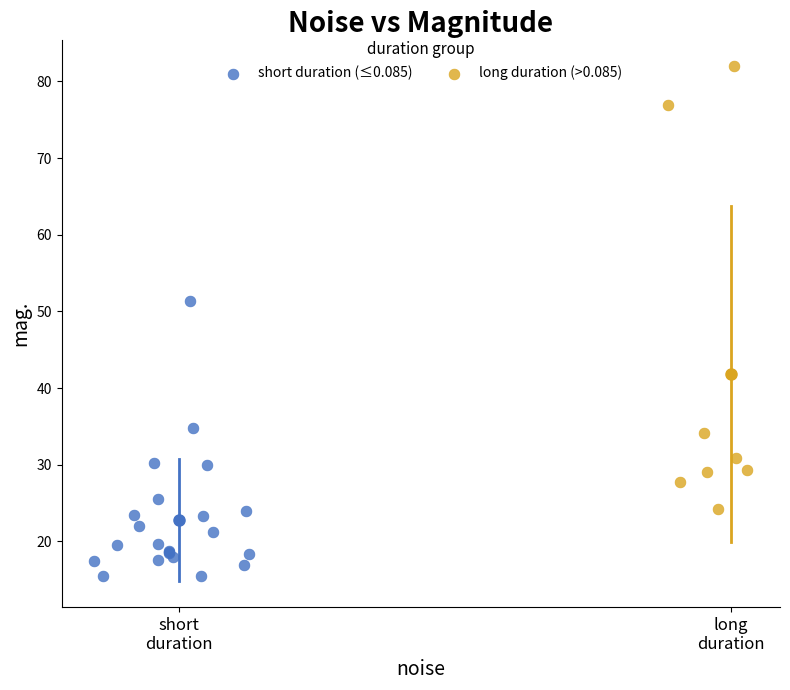

Which series reaches the minimum Y coordinate?

short duration (≤0.085)